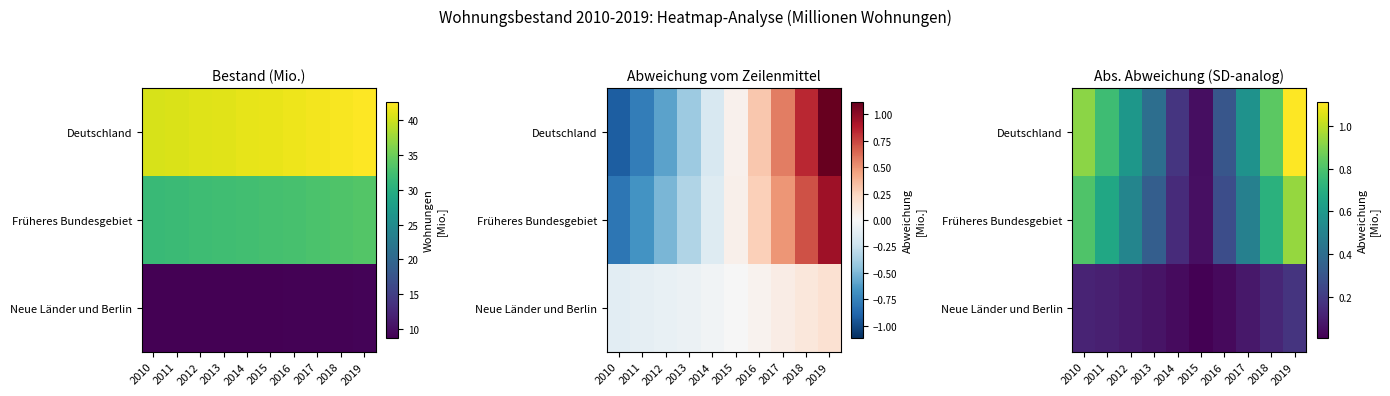

At 2019, list the series in order from smallest to largest.

Neue Länder und Berlin, Früheres Bundesgebiet, Deutschland